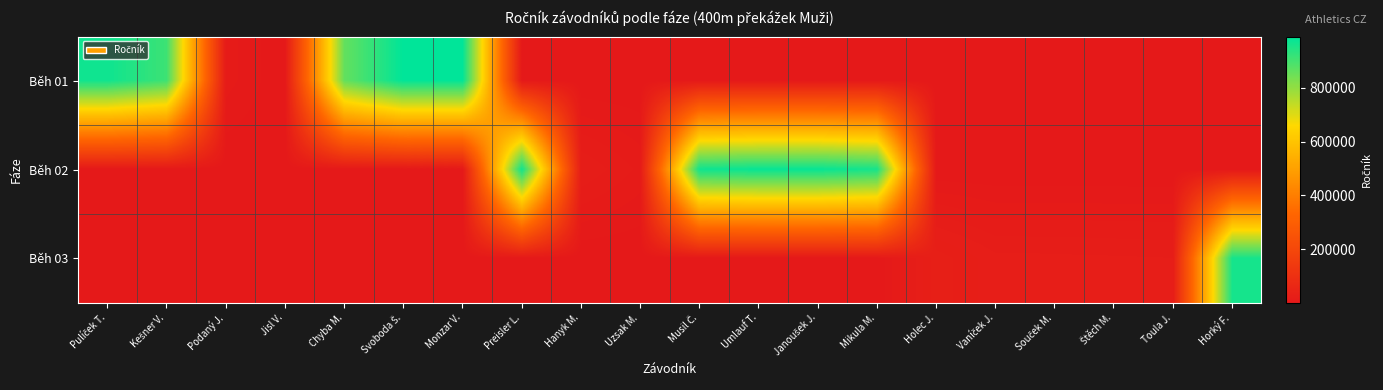

Reading right to left, what are all the values shown in this chart?

Běh 01: Horký F.=705	Toula J.=705	Štěch M.=705	Souček M.=705	Vaníček J.=705	Holec J.=705	Mikula M.=705	Janoušek J.=705	Umlauf T.=705	Musil Č.=705	Uzsak M.=705	Hanyk M.=705	Preisler L.=705	Monzar V.=990411	Svoboda Š.=990803	Chyba M.=861204	Jisl V.=705	Podaný J.=10327	Kešner V.=910703	Pulíček T.=970429
Běh 02: Horký F.=705	Toula J.=705	Štěch M.=705	Souček M.=705	Vaníček J.=705	Holec J.=705	Mikula M.=960418	Janoušek J.=981107	Umlauf T.=980824	Musil Č.=970408	Uzsak M.=11229	Hanyk M.=20122	Preisler L.=970119	Monzar V.=705	Svoboda Š.=705	Chyba M.=705	Jisl V.=705	Podaný J.=705	Kešner V.=705	Pulíček T.=705
Běh 03: Horký F.=960527	Toula J.=20114	Štěch M.=20626	Souček M.=21029	Vaníček J.=21225	Holec J.=30412	Mikula M.=705	Janoušek J.=705	Umlauf T.=705	Musil Č.=705	Uzsak M.=705	Hanyk M.=705	Preisler L.=705	Monzar V.=705	Svoboda Š.=705	Chyba M.=705	Jisl V.=705	Podaný J.=705	Kešner V.=705	Pulíček T.=705